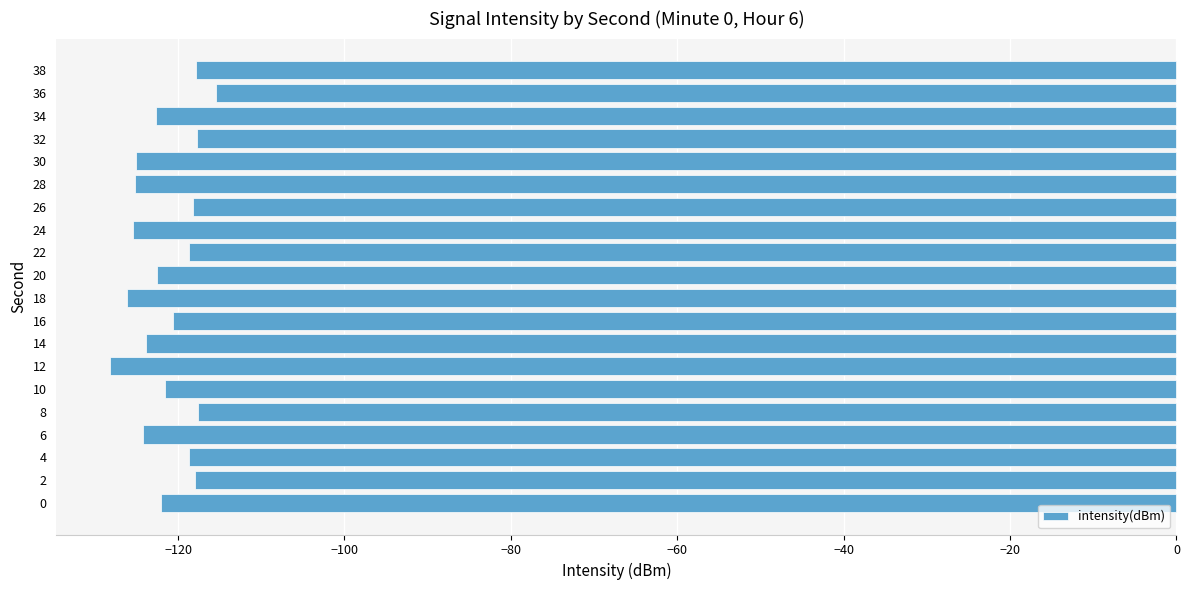

What value does the data have at 8?

-117.6